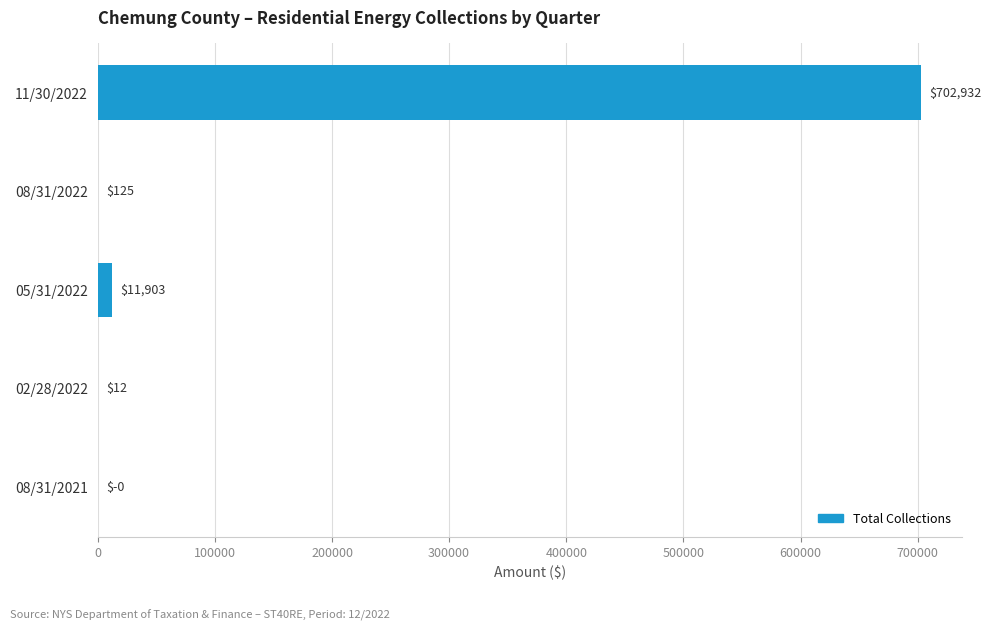

The chart shows a value of 322493.2 at 11/30/2022. True or false?

False